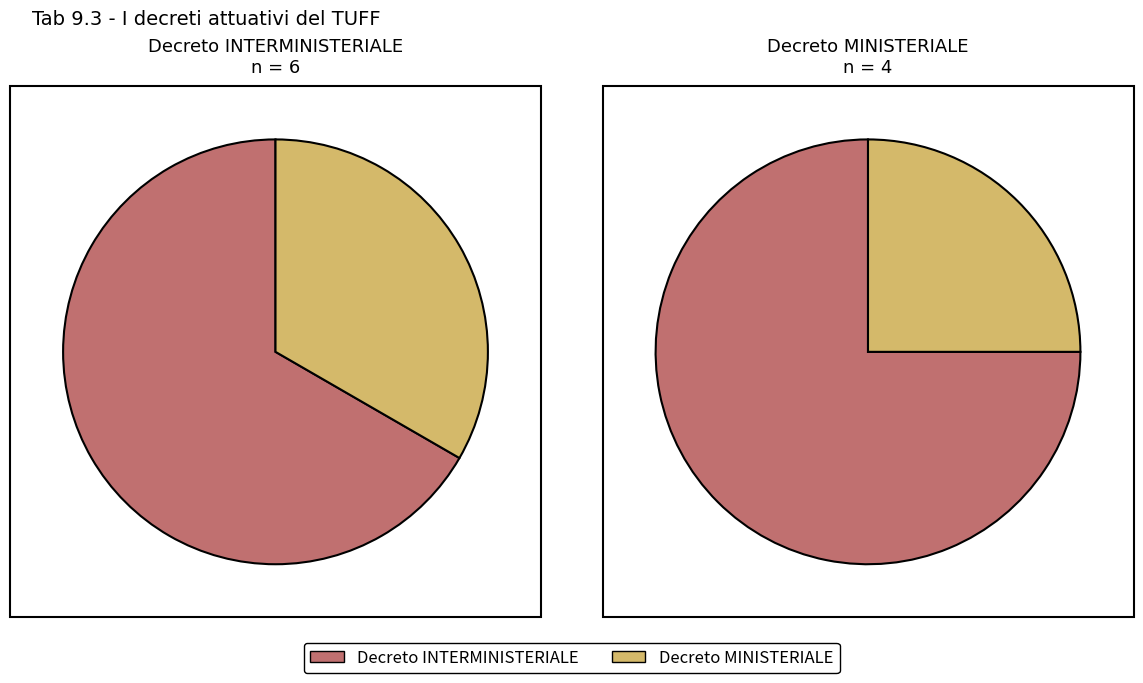

Is Decreto MINISTERIALE the majority of the pie?

No